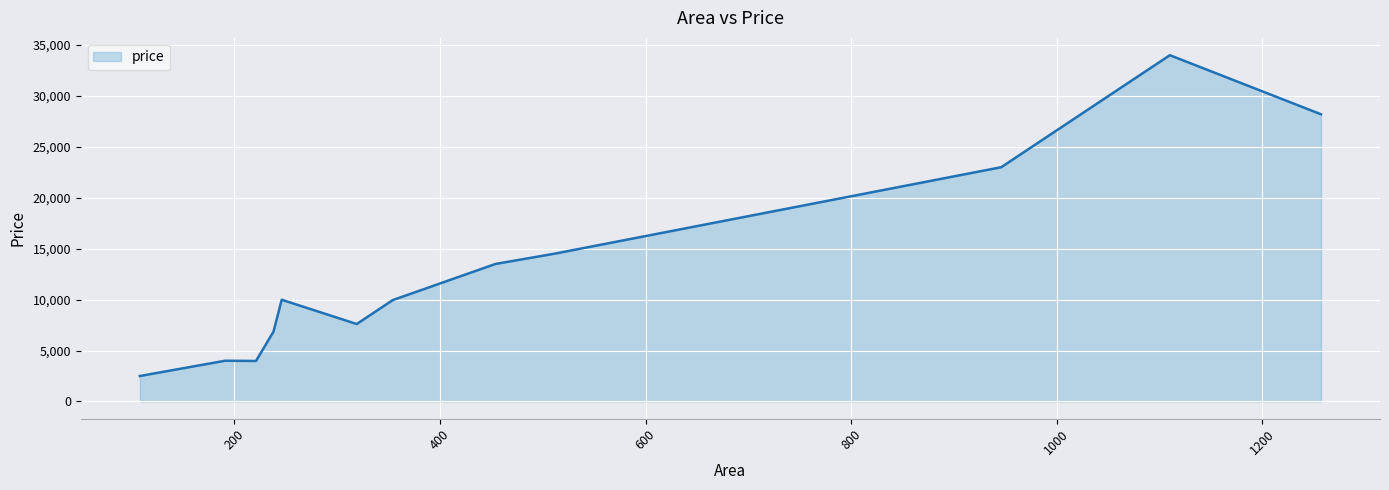

What is the smallest value displayed?

2495